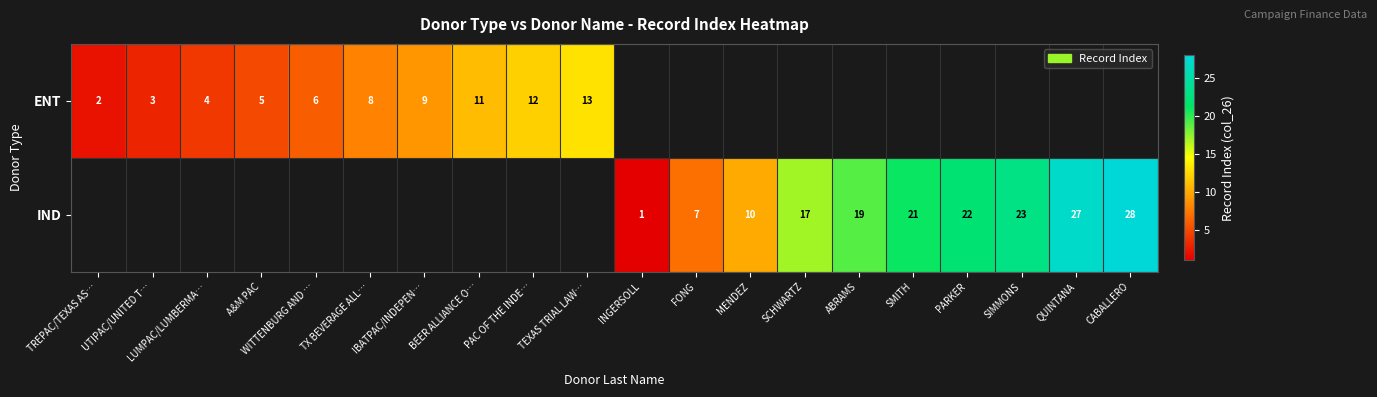

The ENT series shows 8 at A&M PAC. True or false?

False